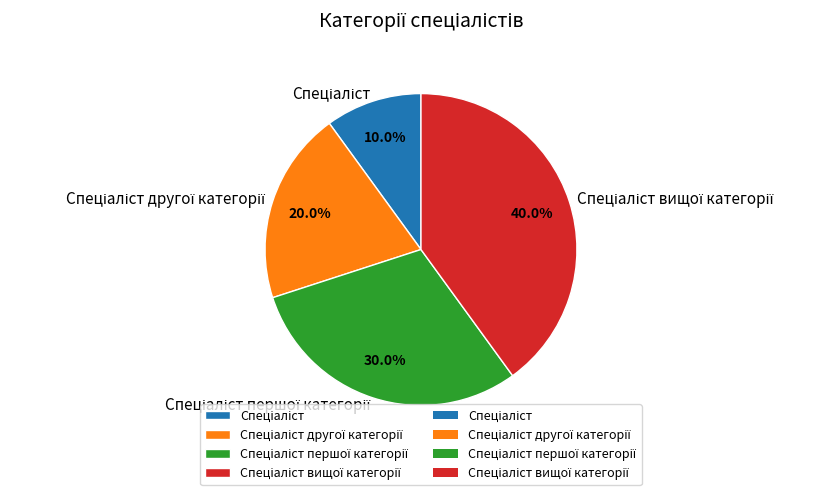

Does any single category account for the majority?

No